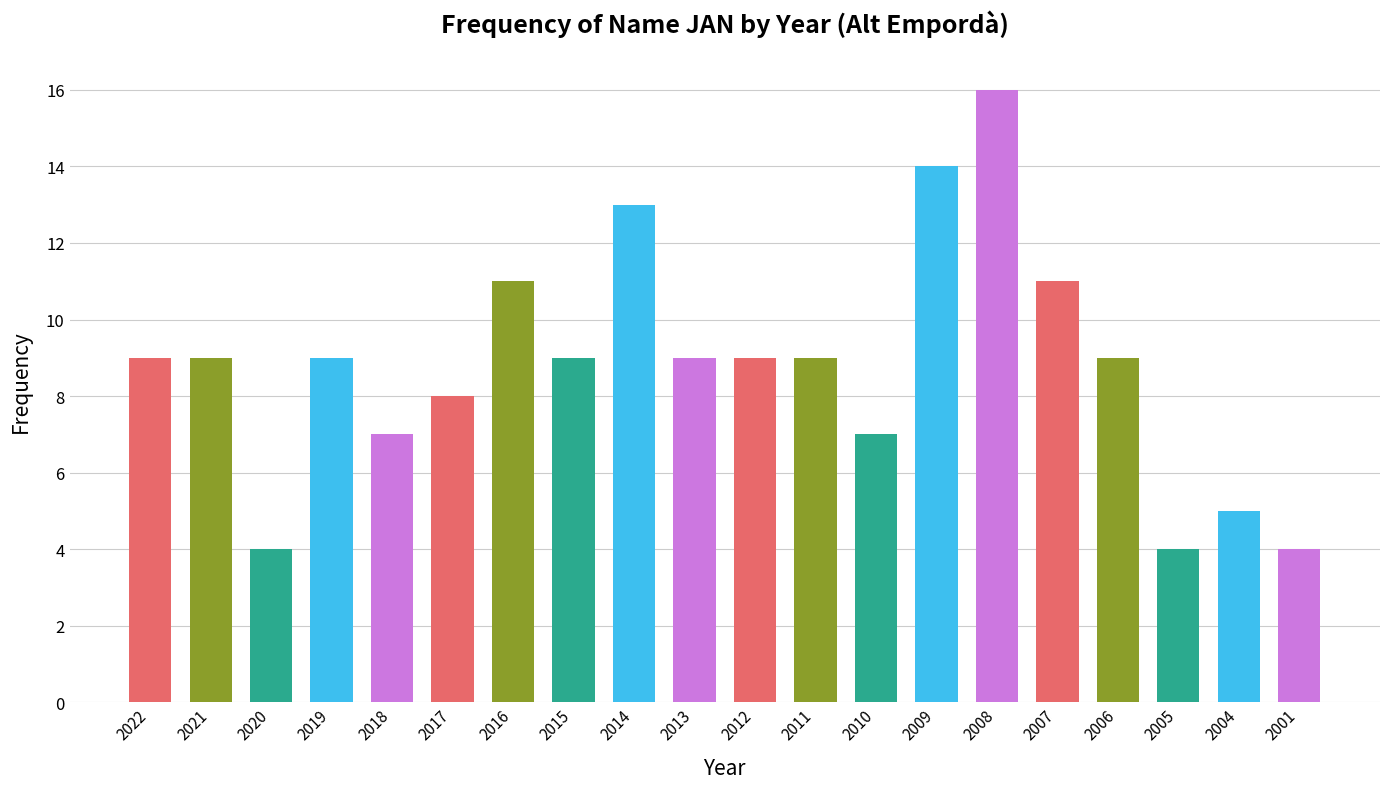

What value does the data have at 2019?

9